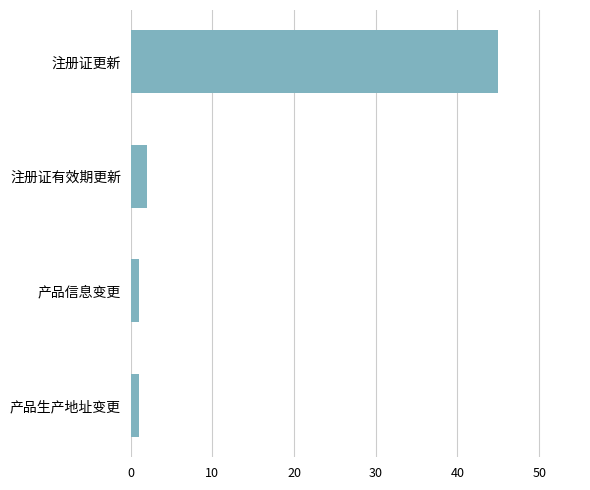

The chart shows a value of 2 at 注册证有效期更新. True or false?

True